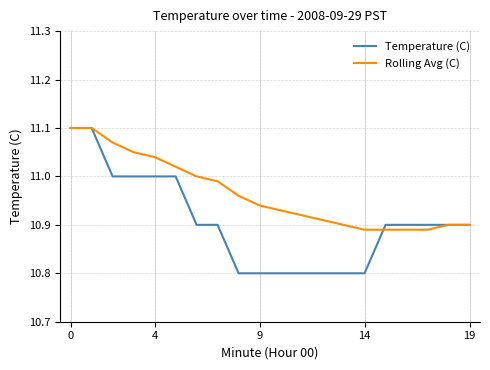

What is the difference between the maximum and second lowest values in the Temperature (C) series?

0.3